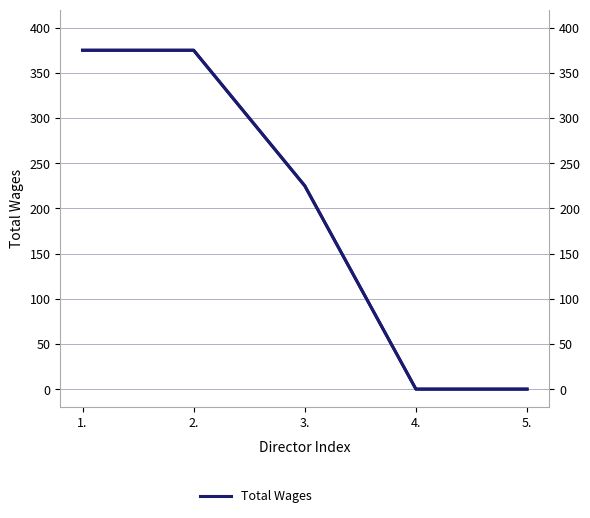

What is the label of the 1st point from the left?

1.